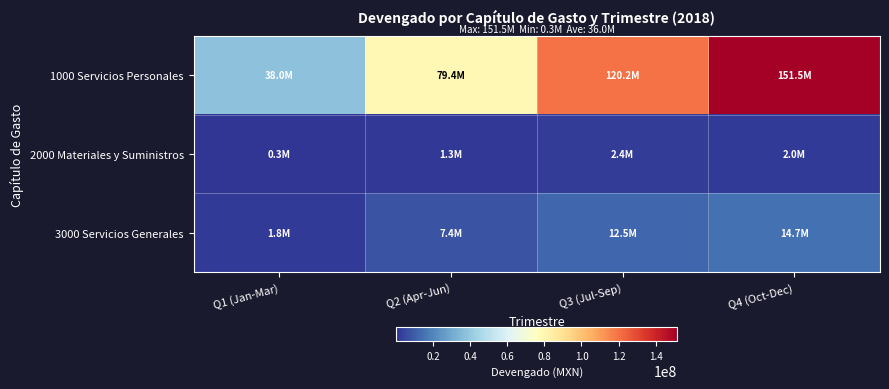

How many categories are shown in the chart?

4